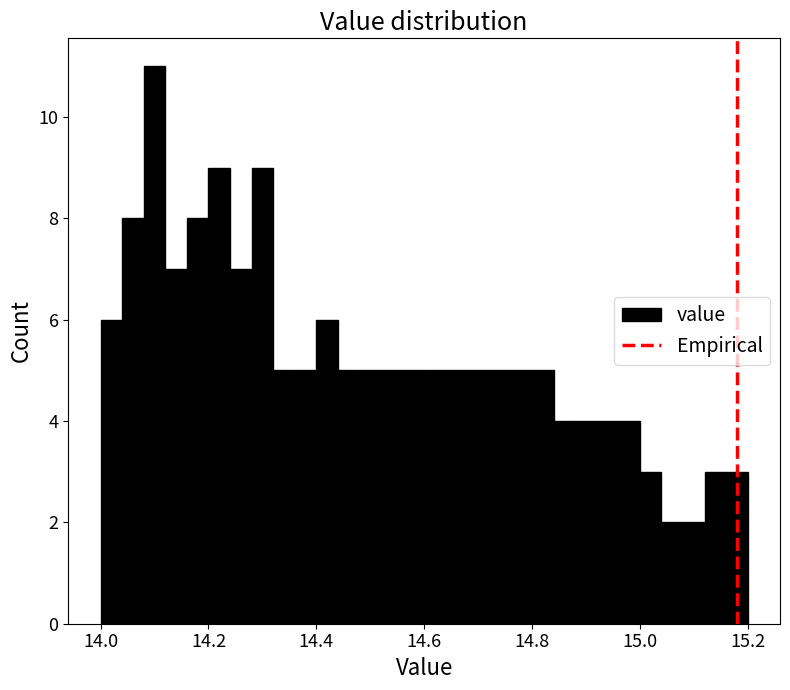

Around what value on the x-axis is the tallest bar? Give the approximate position of its centre, as read against the axis.

14.10